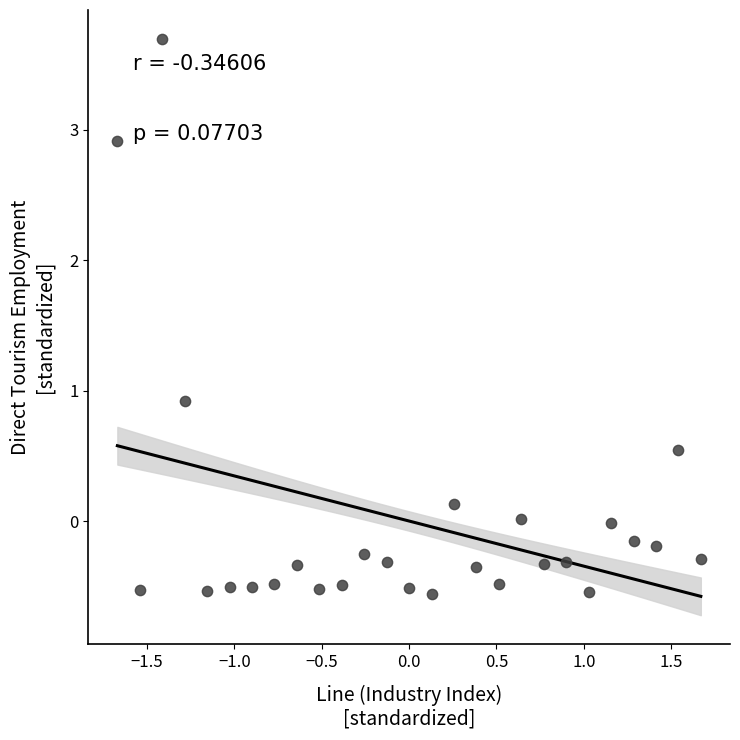

What is the range of Y values (max minus min)?

4.3